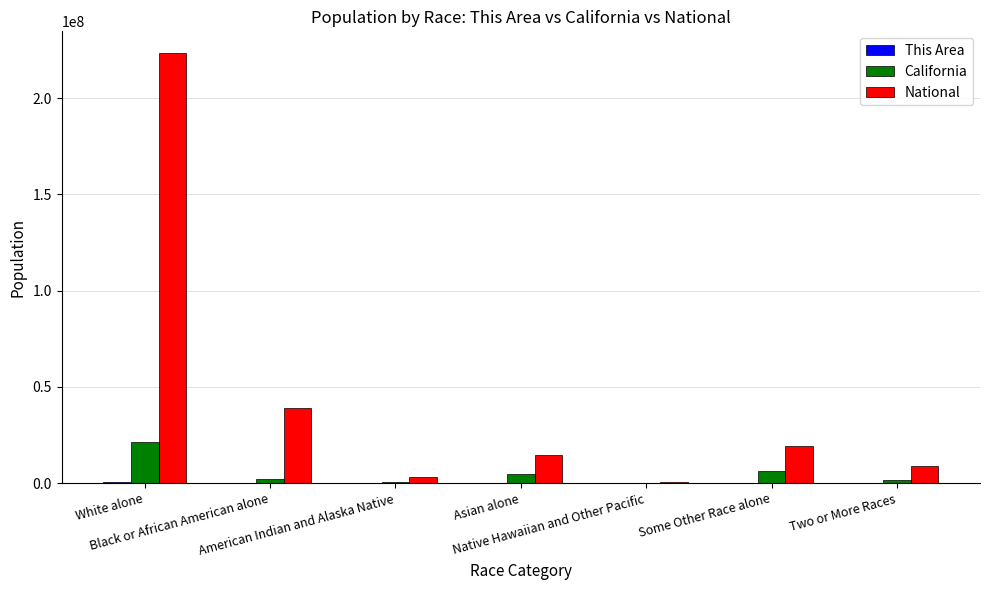

At which category is the sum across all series the highest?

White alone